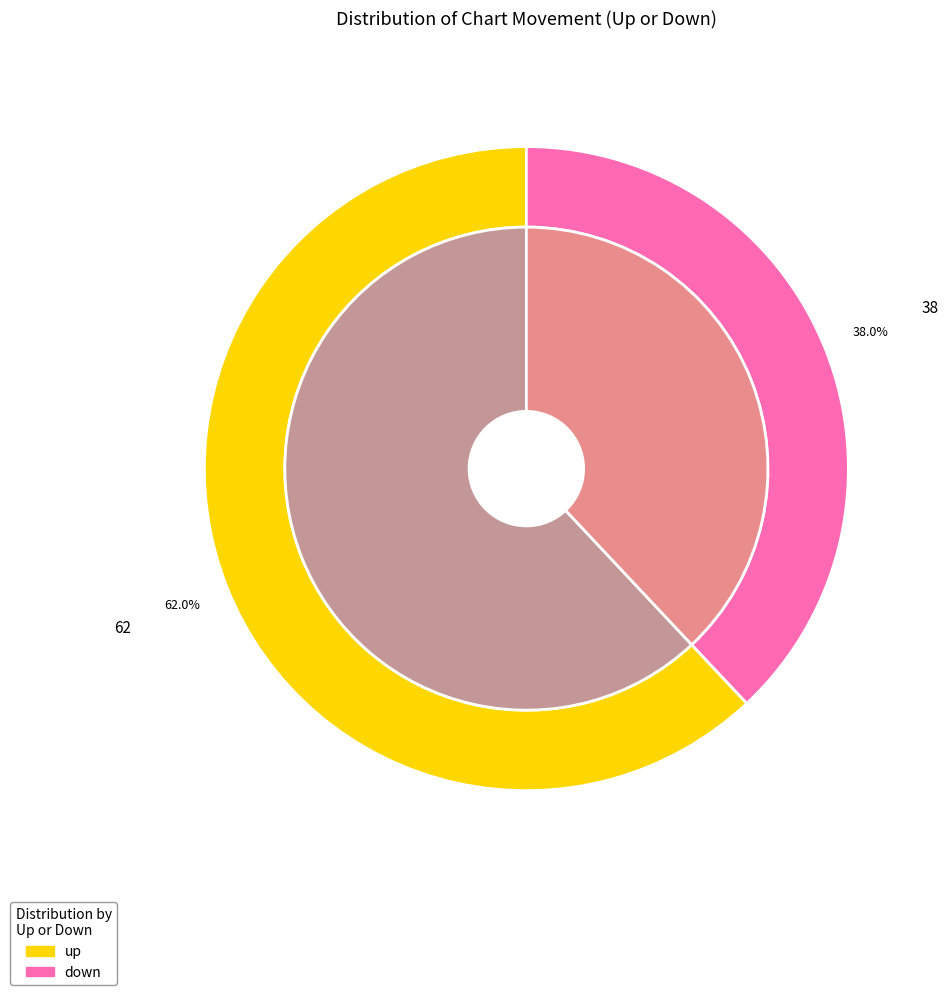

To the nearest percent, what portion does down represent?

38%